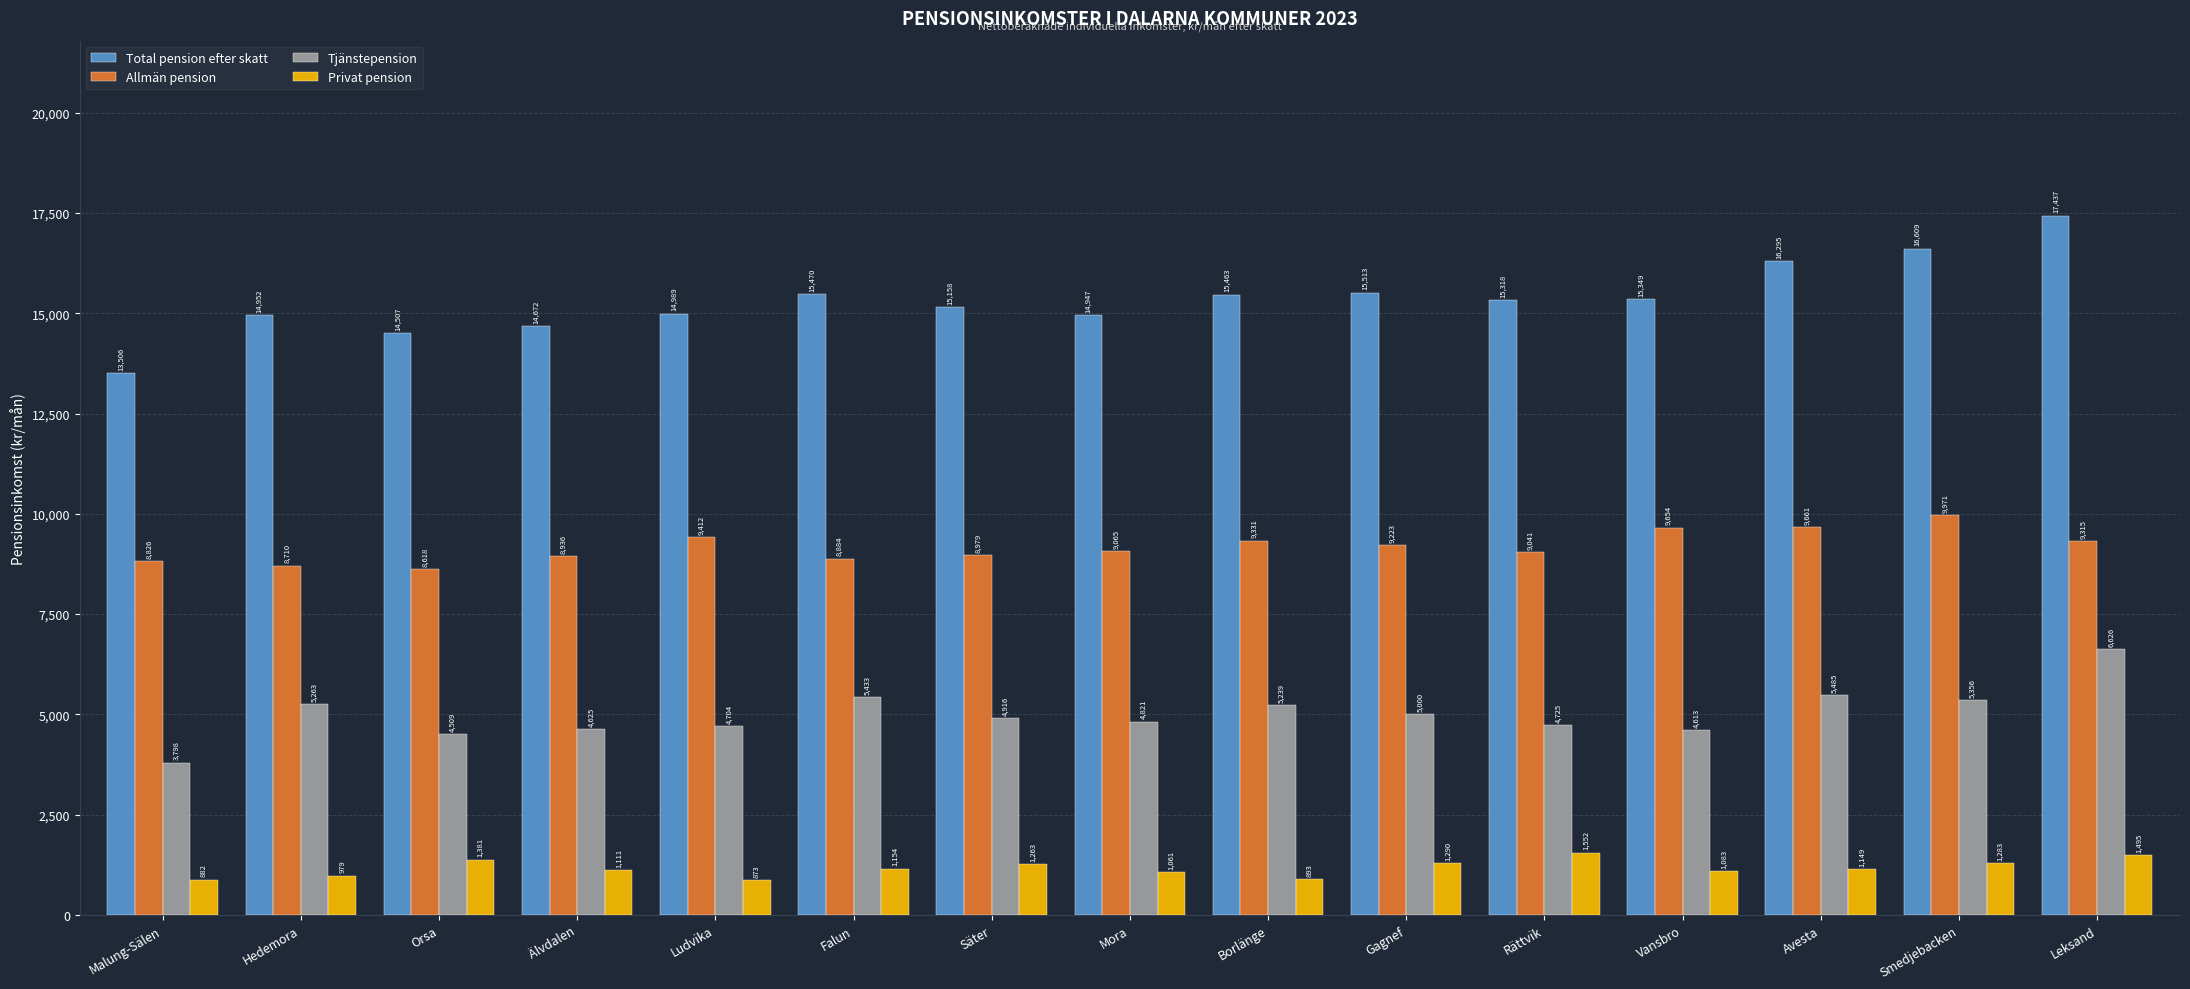

What is the smallest value displayed?

873.4